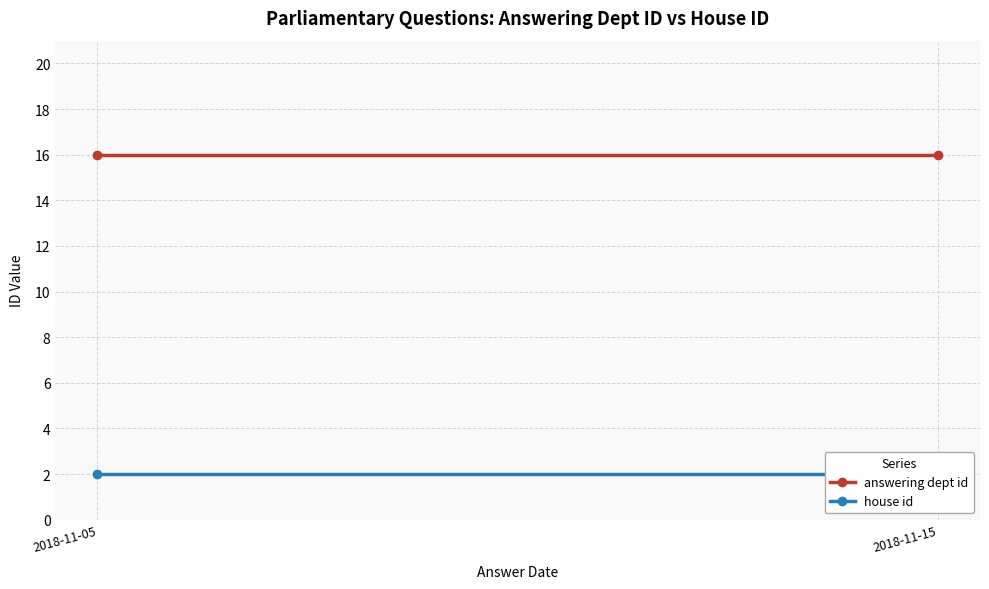

List the labels in order of house id value, largest first.

2018-11-05, 2018-11-15